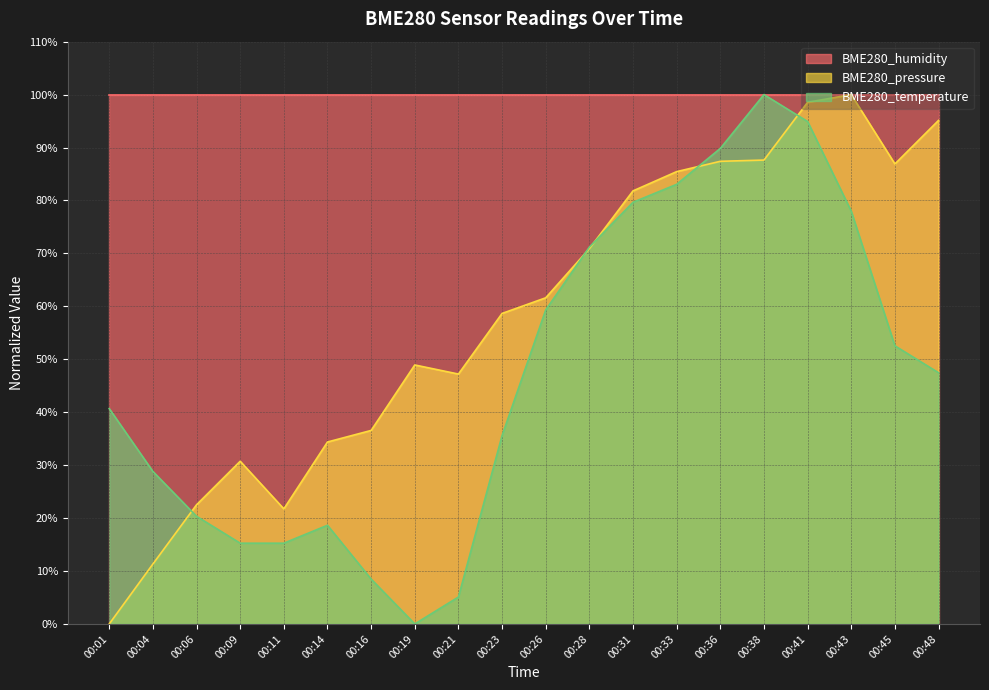

What is the difference between the maximum and minimum values in the BME280_pressure series?

100.0